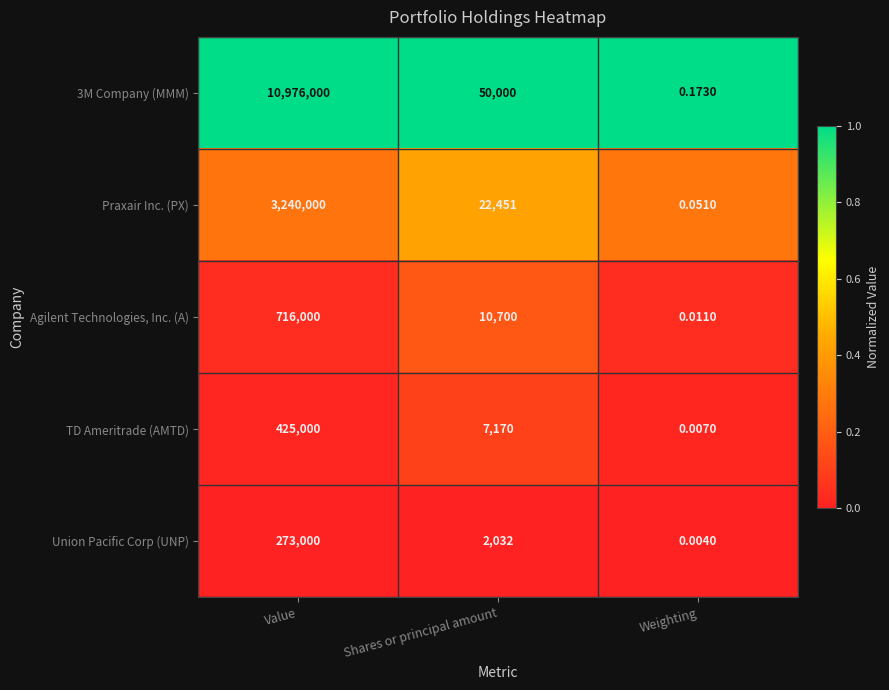

Which series has the widest spread of values?

3M Company (MMM)